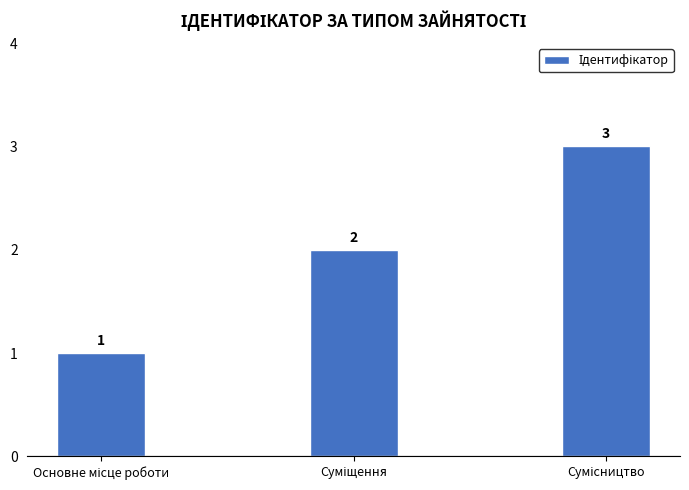

What is the value of the 2nd bar from the left?

2